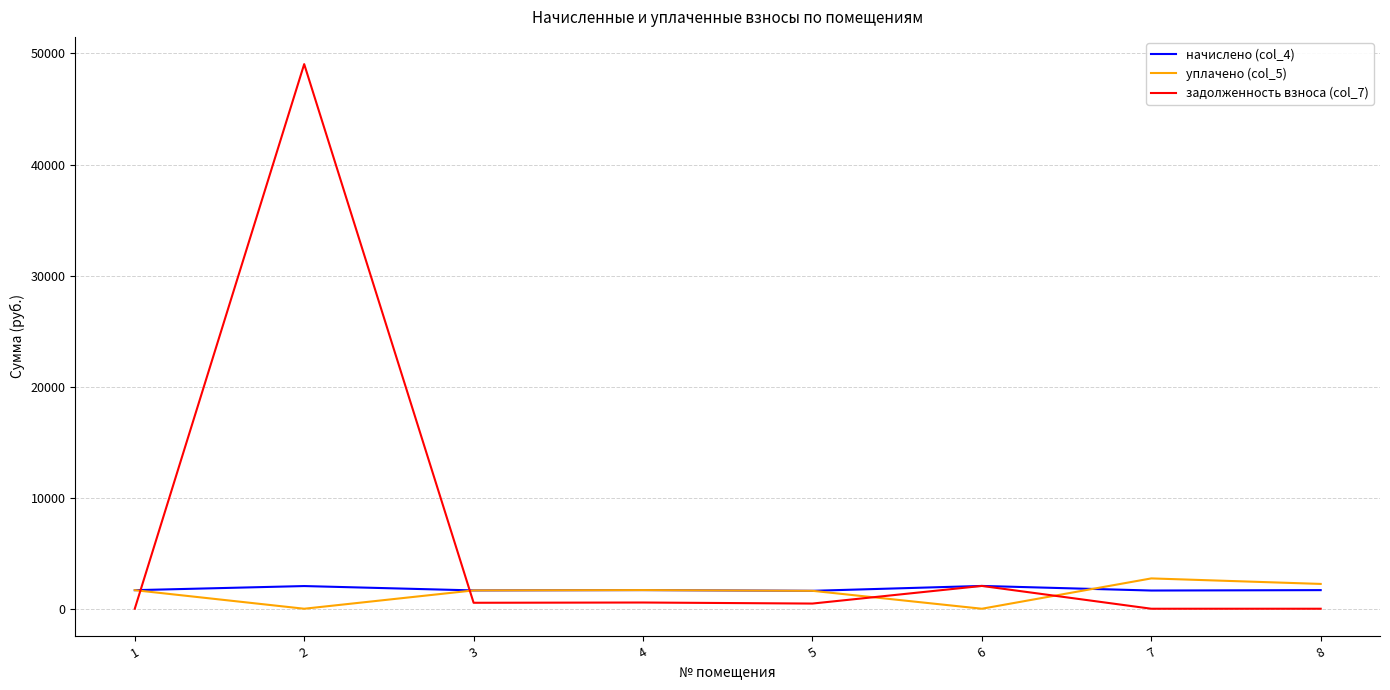

Which series has the widest spread of values?

задолженность взноса (col_7)